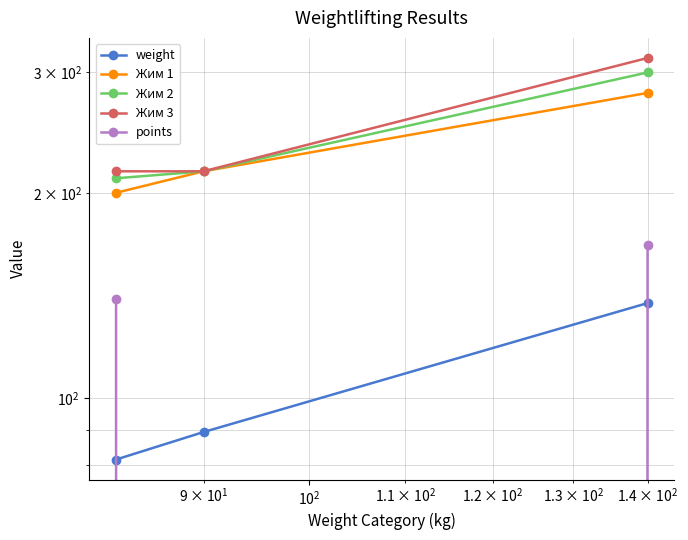

The value of Жим 1 at $\mathdefault{10^{2}}$ is 147.2. True or false?

False